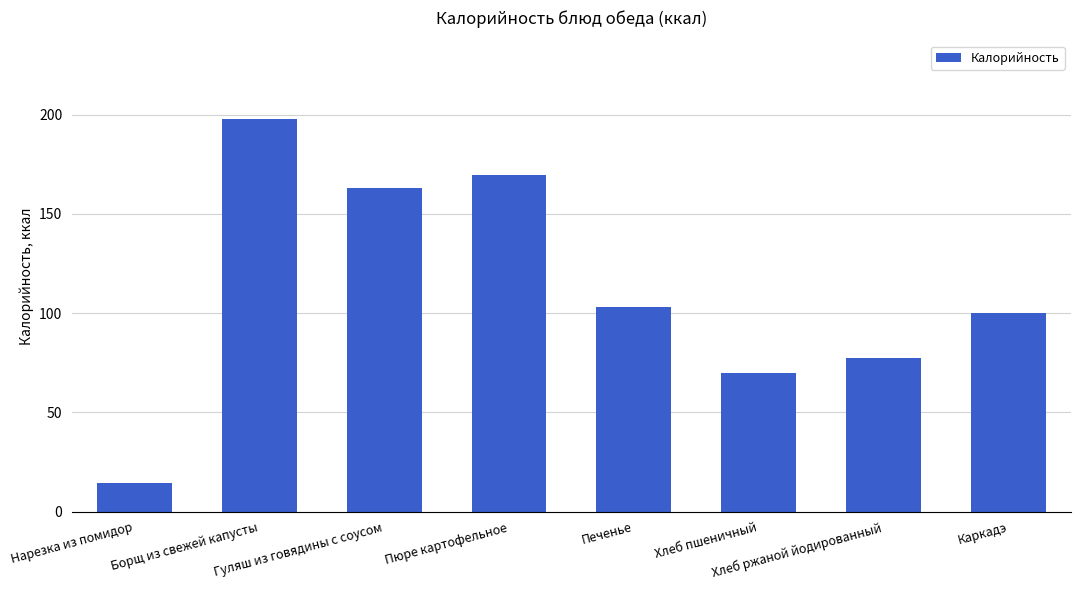

List the labels in order of value, smallest first.

Нарезка из помидор, Хлеб пшеничный, Хлеб ржаной йодированный, Каркадэ, Печенье, Гуляш из говядины с соусом, Пюре картофельное, Борщ из свежей капусты